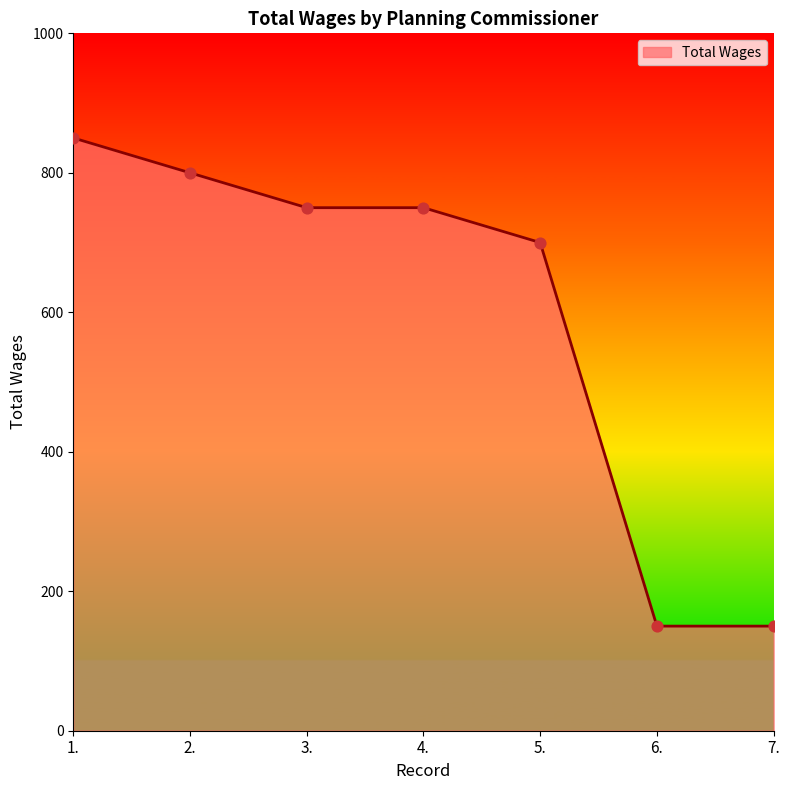

What is the ratio of the value at 2. to the value at 5.?

1.1